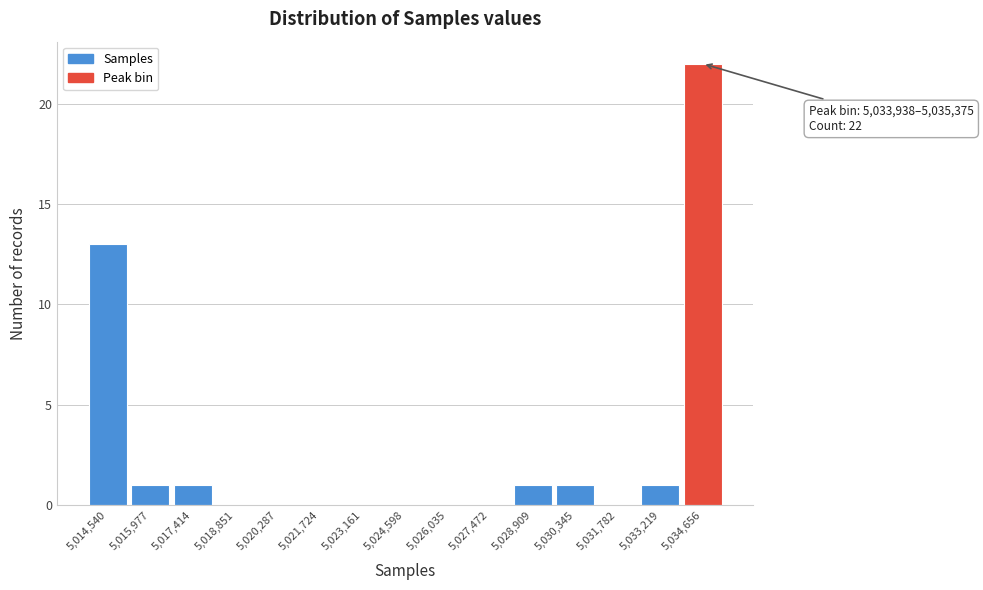

Which range on the x-axis has the tallest bar?

5034000 to 5035400